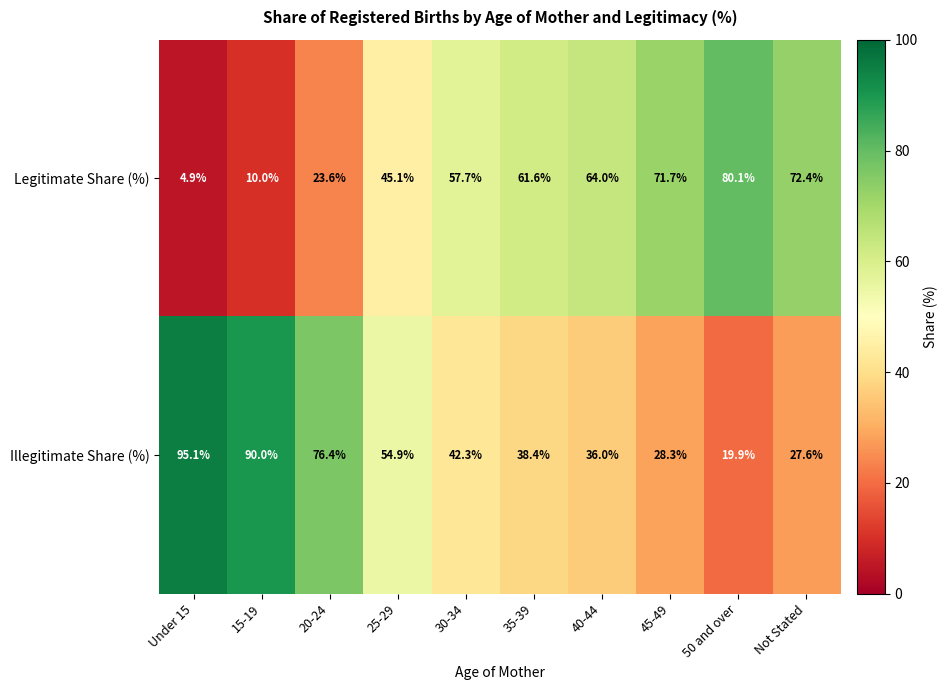

What is the difference between the maximum and minimum values in the Illegitimate Share (%) series?

75.2